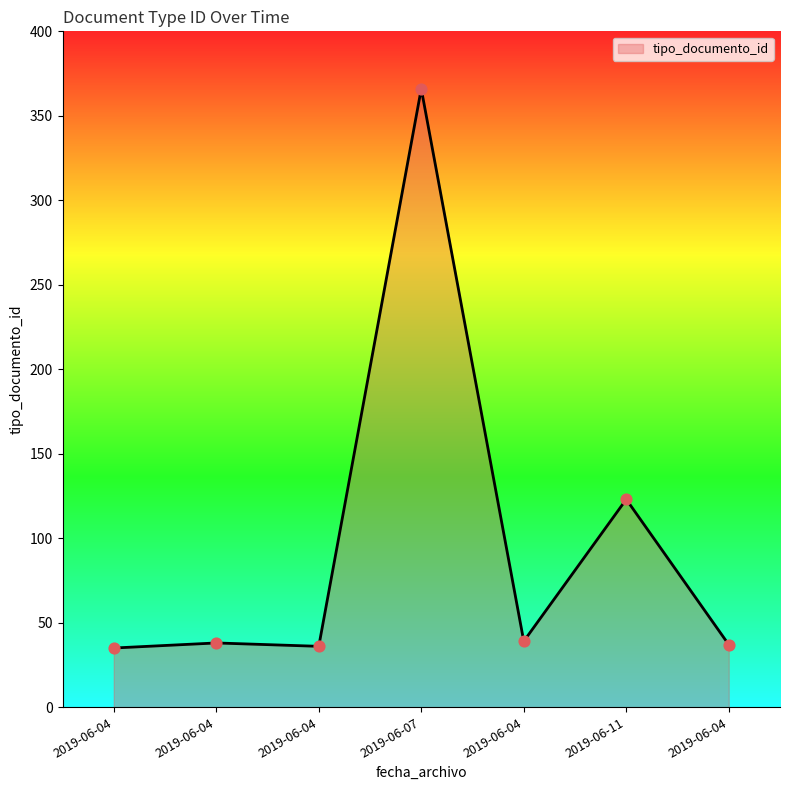

Which has a higher value, 2019-06-07 or 2019-06-04?

2019-06-07